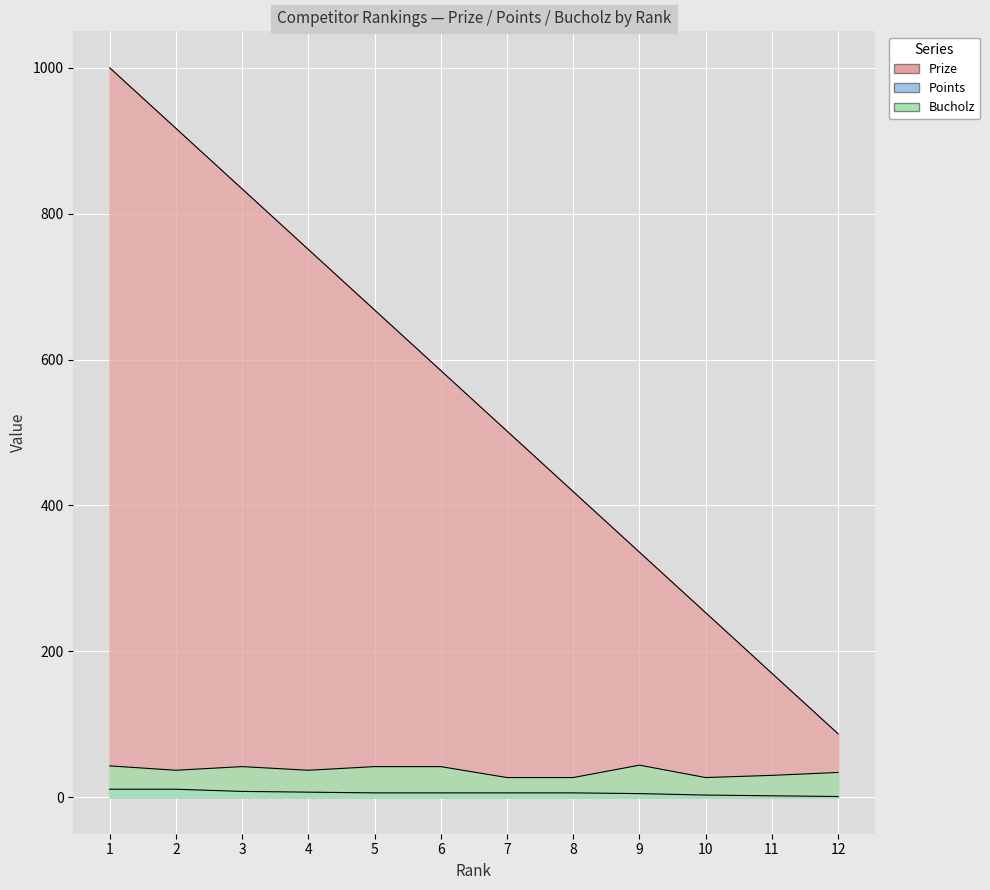

The Prize series shows 199 at 9. True or false?

False